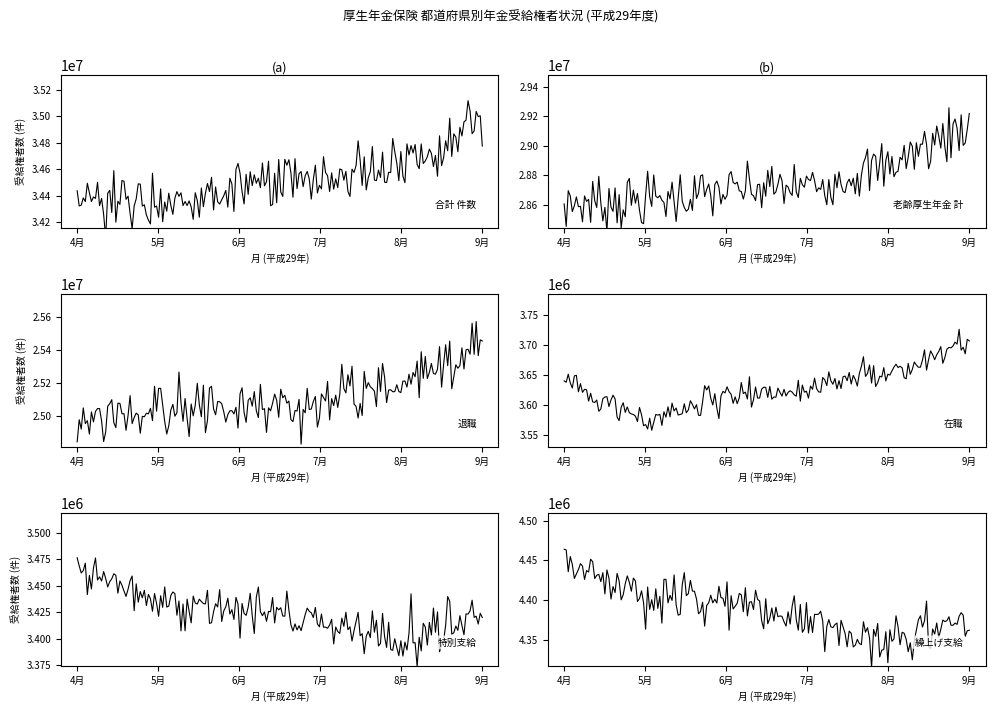

What value does the 老齢厚生年金 計 series have at 6月, to the nearest 100?

28688500